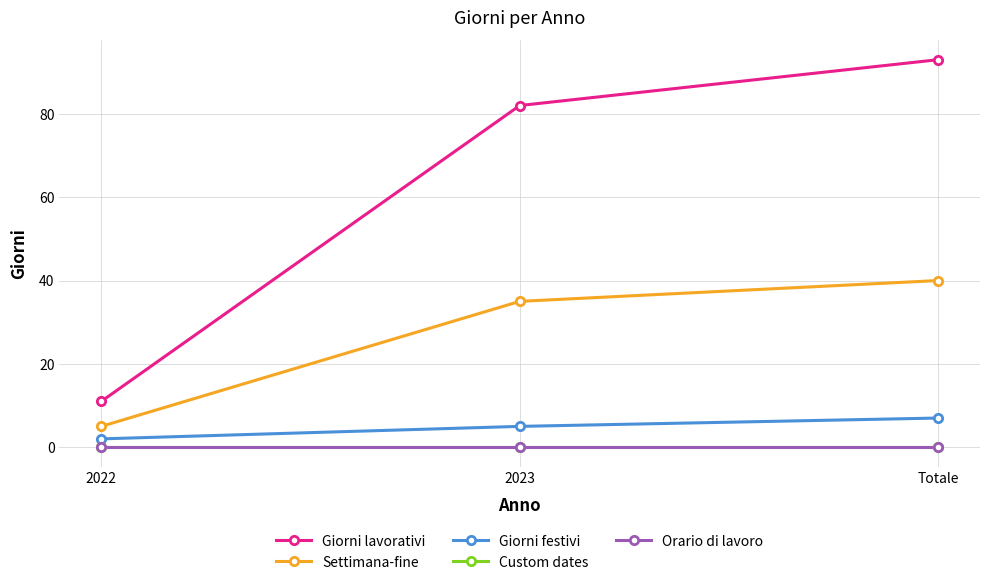

How many distinct data groups are displayed?

5